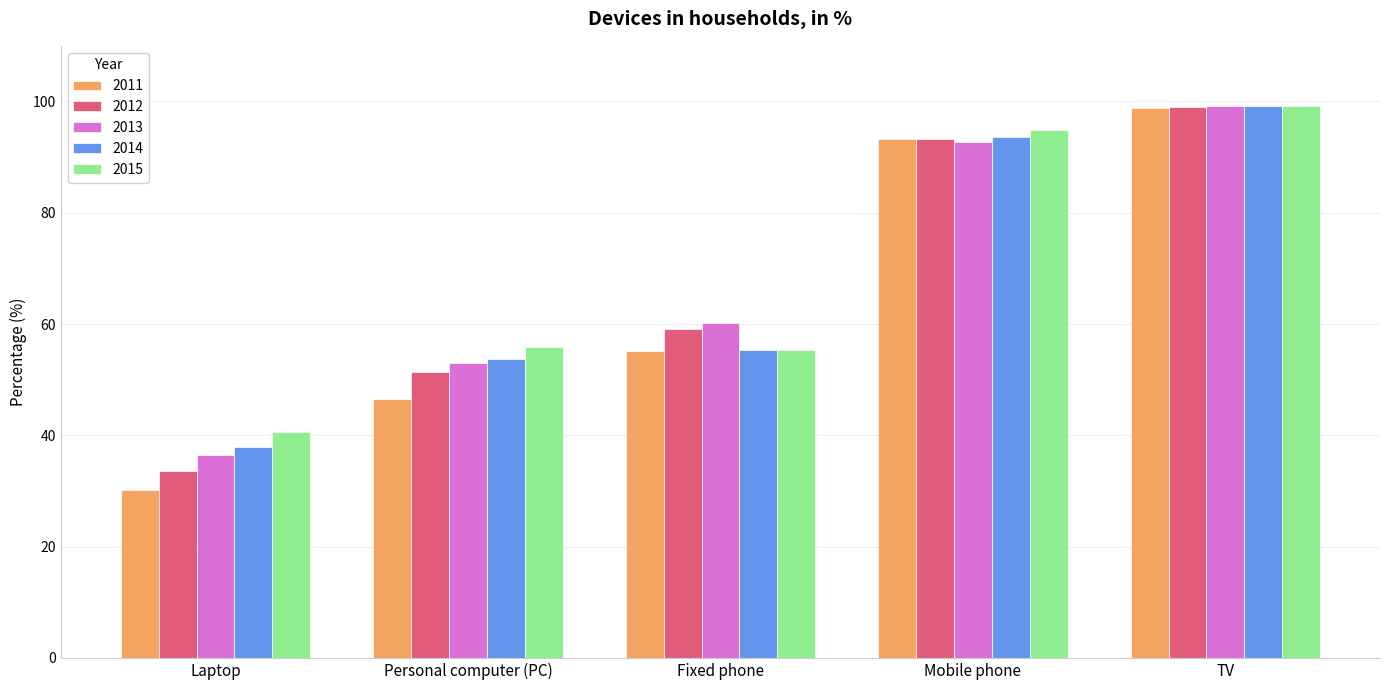

Reading left to right, extract all data points from this chart.

2011: Laptop=30.1	Personal computer (PC)=46.6	Fixed phone=55.2	Mobile phone=93.2	TV=98.9
2012: Laptop=33.6	Personal computer (PC)=51.3	Fixed phone=59.2	Mobile phone=93.3	TV=99.0
2013: Laptop=36.4	Personal computer (PC)=53.0	Fixed phone=60.2	Mobile phone=92.7	TV=99.1
2014: Laptop=37.9	Personal computer (PC)=53.7	Fixed phone=55.4	Mobile phone=93.6	TV=99.2
2015: Laptop=40.6	Personal computer (PC)=55.9	Fixed phone=55.4	Mobile phone=94.9	TV=99.2